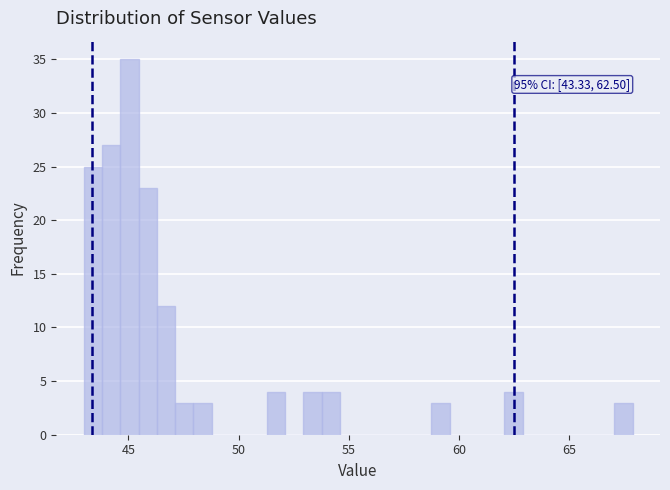

Around what value on the x-axis is the tallest bar? Give the approximate position of its centre, as read against the axis.

45.0